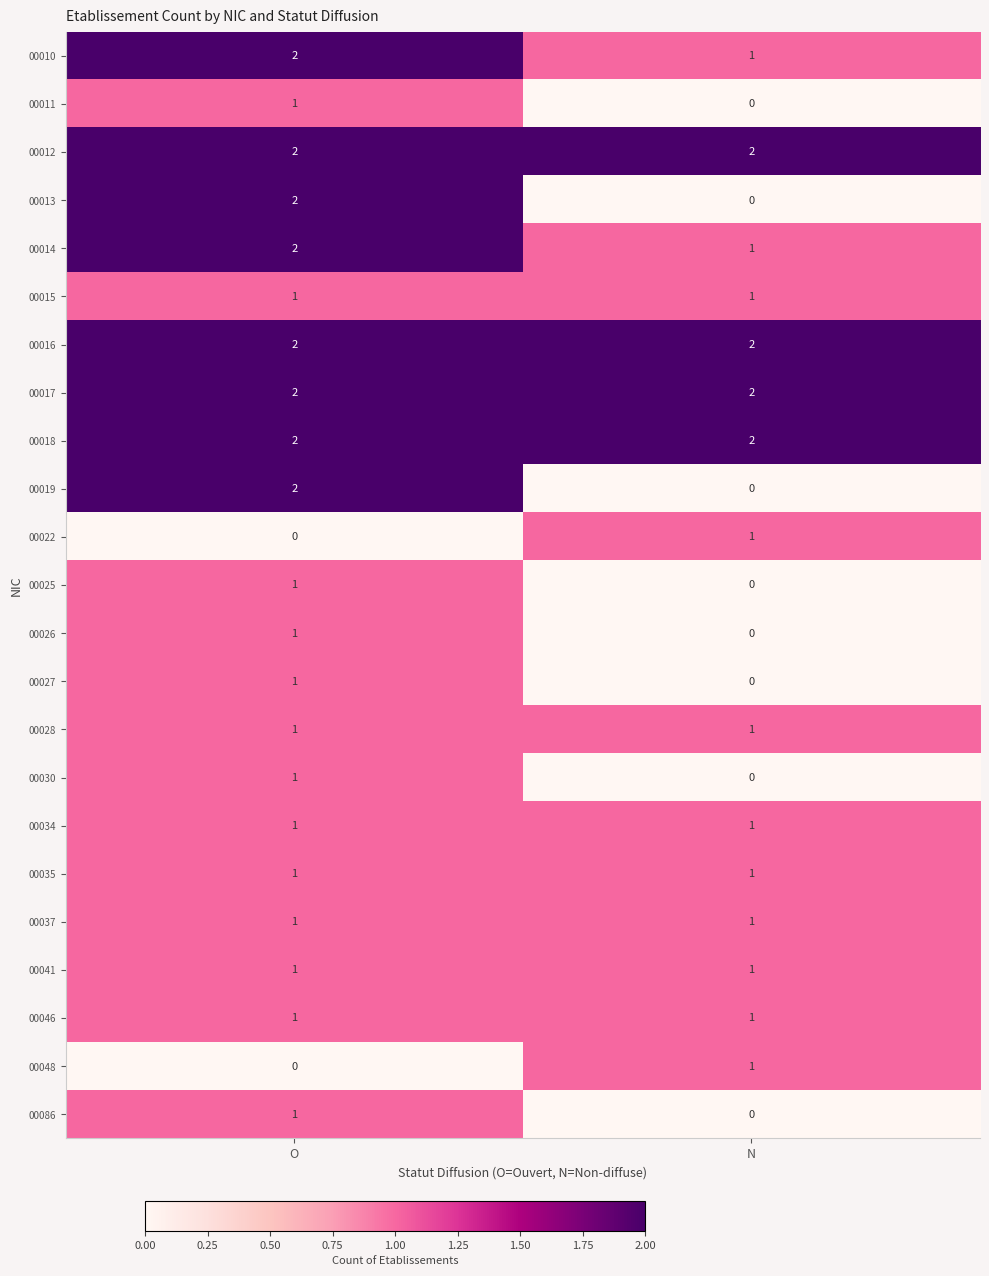

Where is 00086 nearest to the value 0?

N